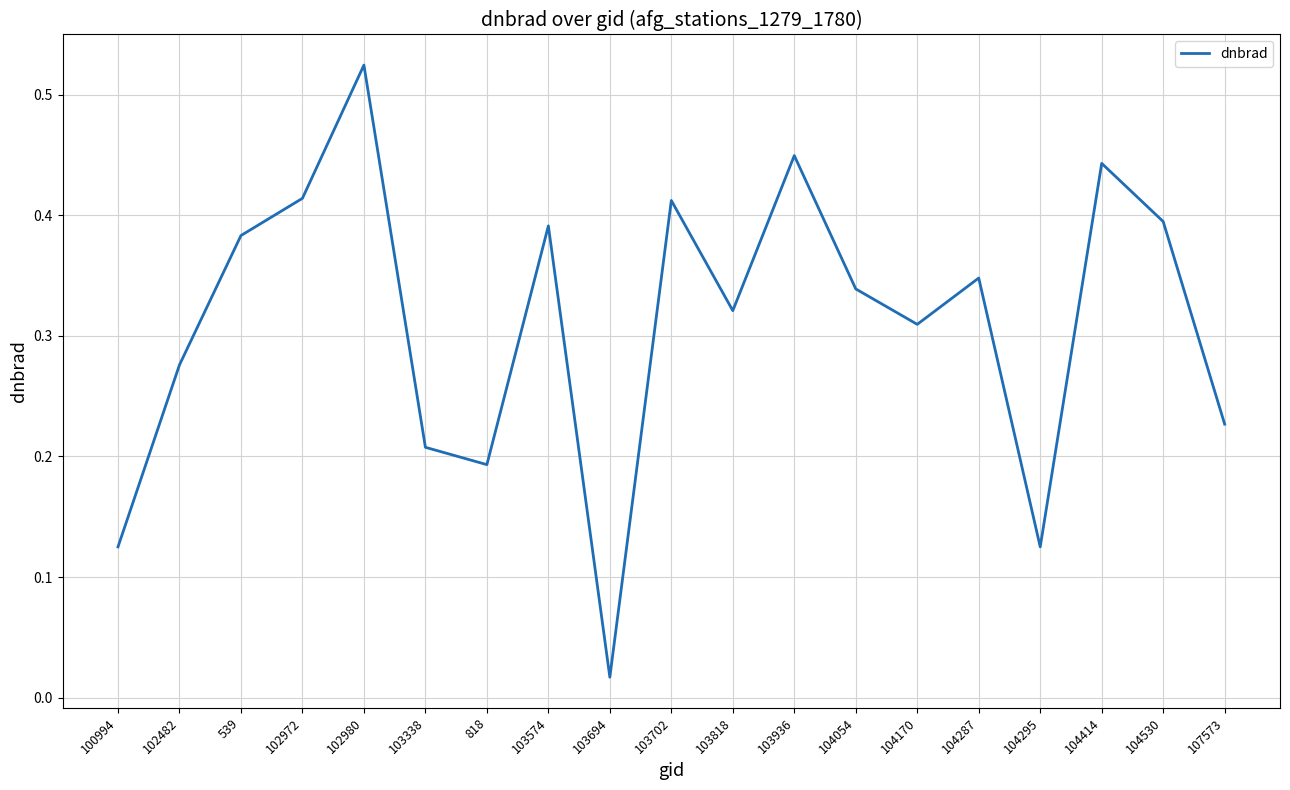

Is this an area chart (filled region under the line)?

No